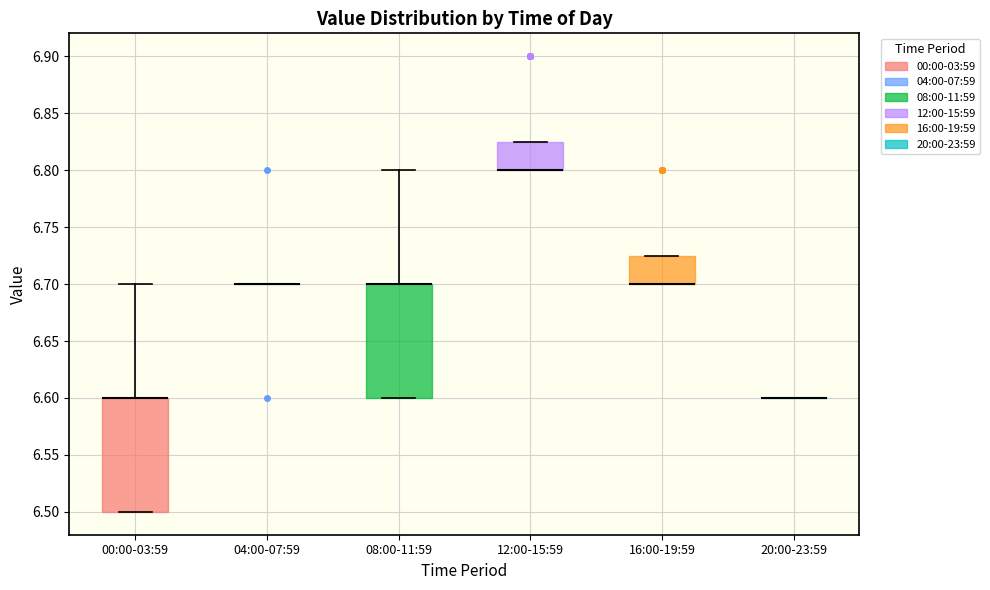

Reading left to right, transcribe this box plot: for each box, give where its median line is, the range the box spans, and where its two whiskers end, as read against the y-axis. The values are not printed on the chart, so give them approximately, as read against the axis.

00:00-03:59: median 6.600 (drawn on the box's upper edge), box 6.500 to 6.600, whiskers 6.500 to 6.700
04:00-07:59: box collapsed to a line at 6.700, whiskers 6.700 to 6.700
08:00-11:59: median 6.700 (drawn on the box's upper edge), box 6.600 to 6.700, whiskers 6.600 to 6.800
12:00-15:59: median 6.800 (drawn on the box's lower edge), box 6.800 to 6.825, whiskers 6.800 to 6.825
16:00-19:59: median 6.700 (drawn on the box's lower edge), box 6.700 to 6.725, whiskers 6.700 to 6.725
20:00-23:59: box collapsed to a line at 6.600, whiskers 6.600 to 6.600